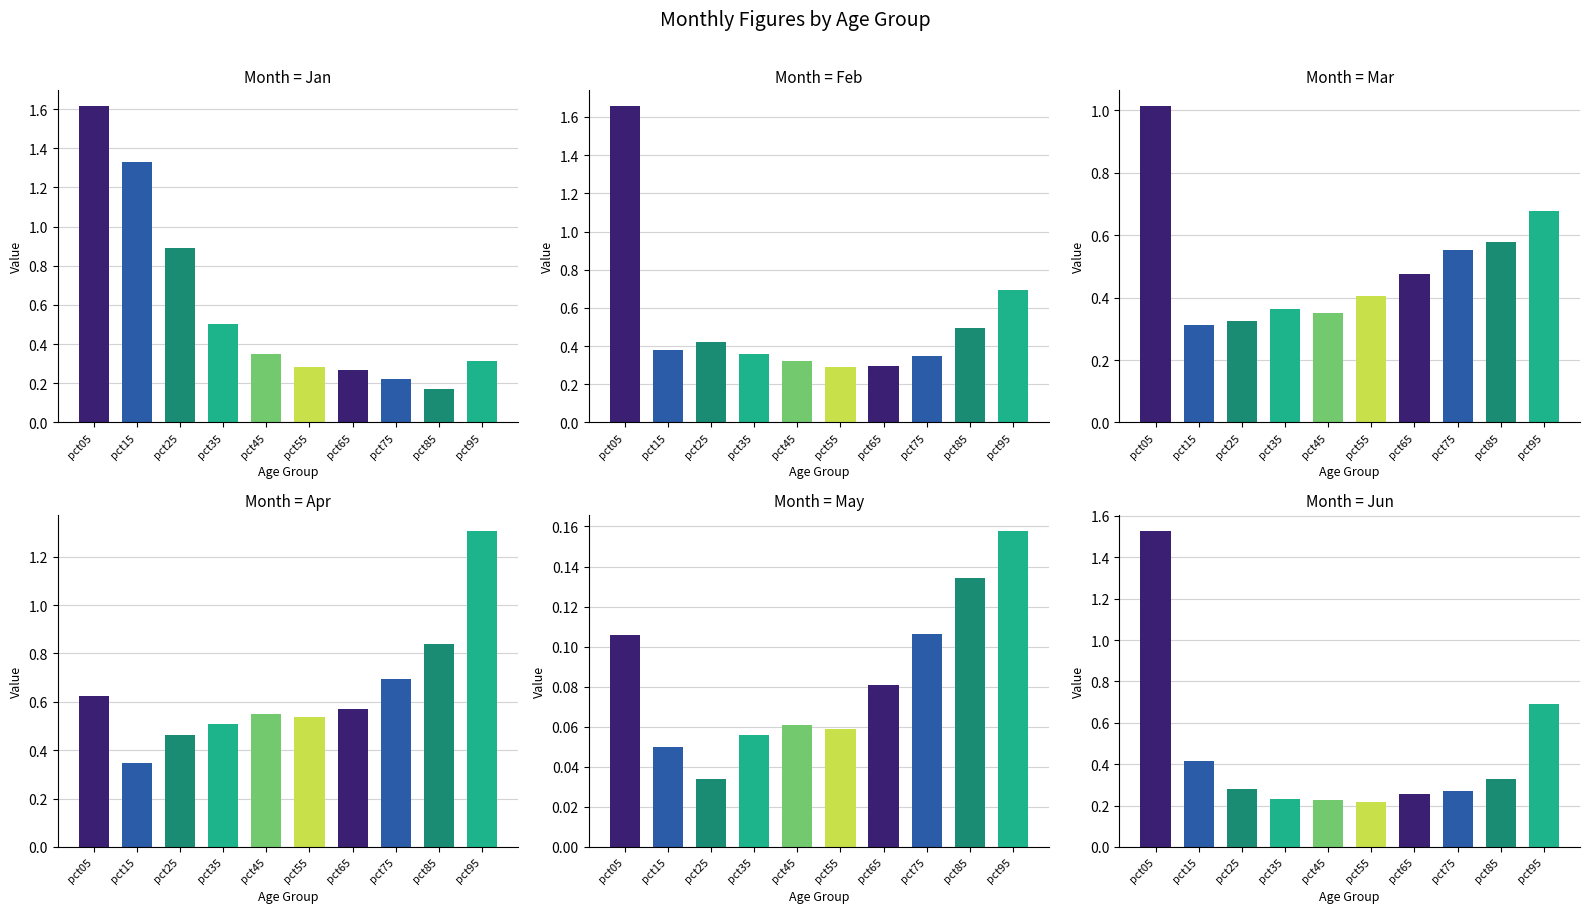

List the series in order of their peak value, highest first.

Feb, Jan, Jun, Apr, Mar, May